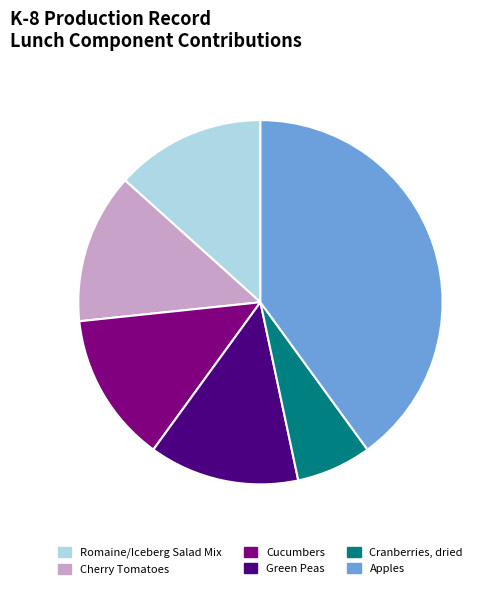

Is the sum of Cherry Tomatoes and Cranberries, dried greater than half?

No